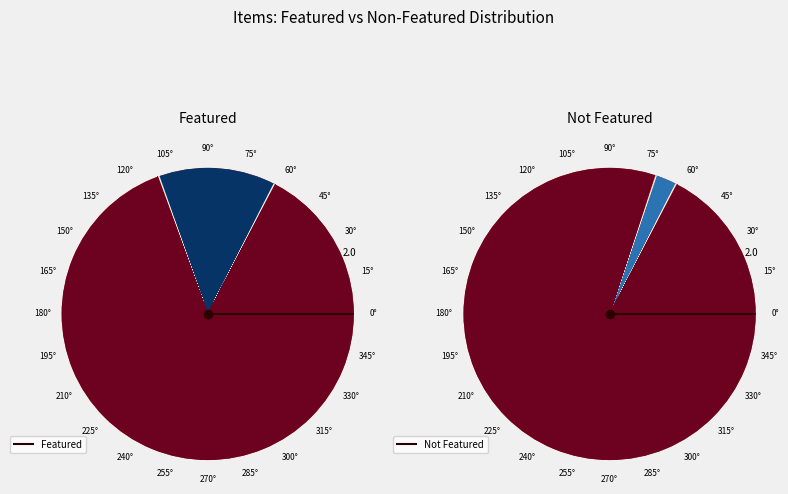

What is the total percentage of 0° and 15°?

100.0%